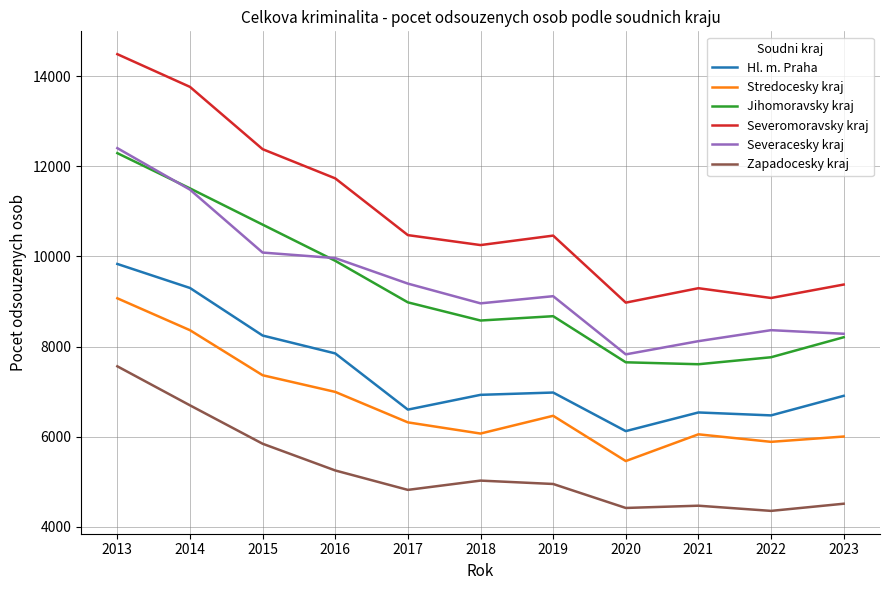

At which category is the sum across all series the highest?

2013